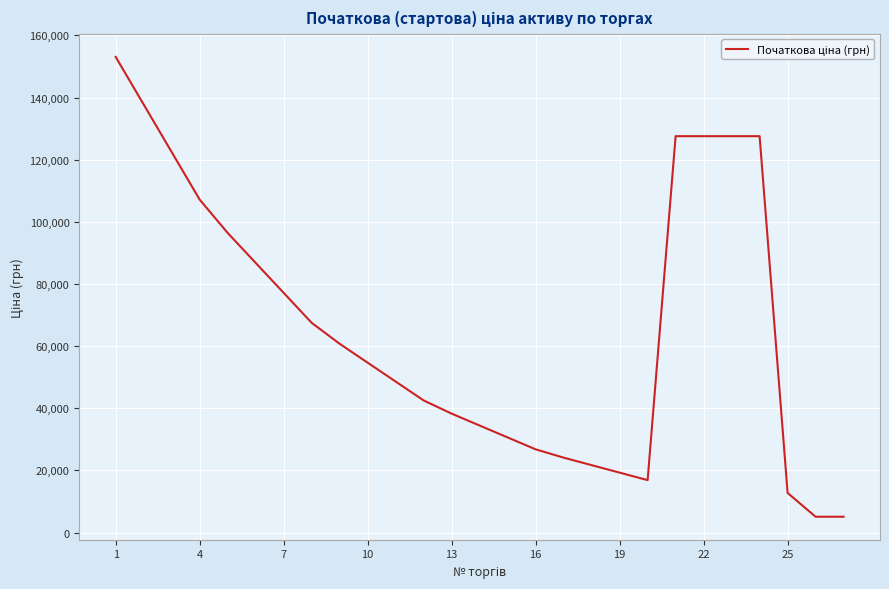

How many distinct data groups are displayed?

1